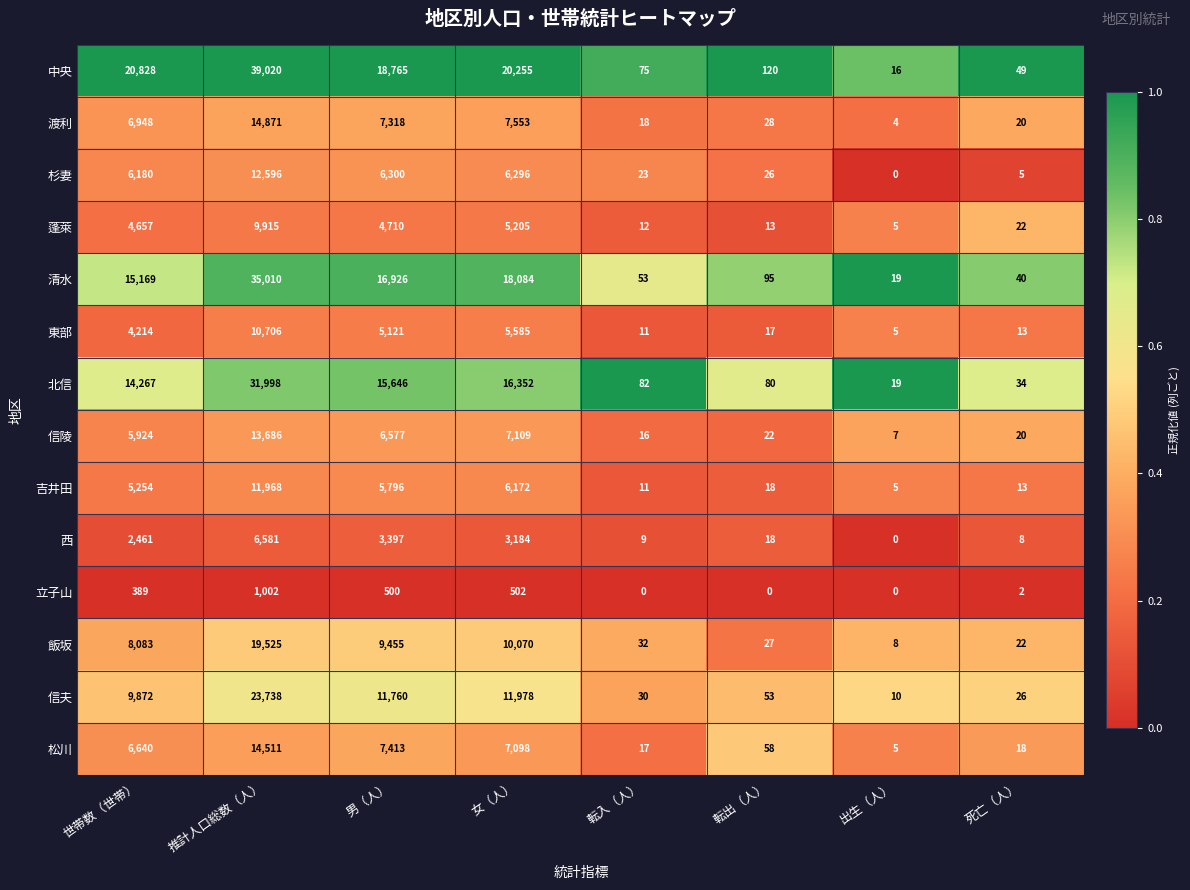

Which category has the highest value across all series?

推計人口総数（人）